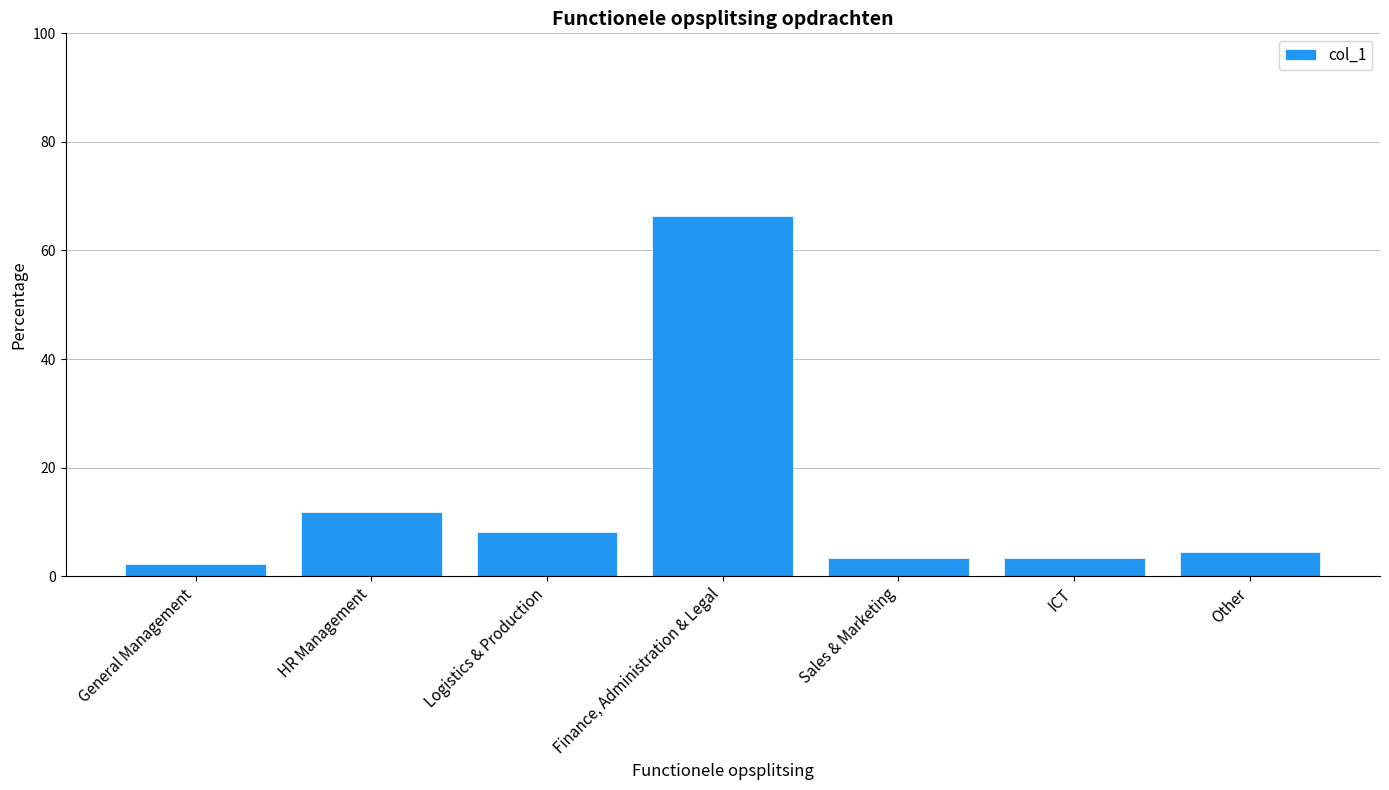

Count the number of categories in the chart.

7